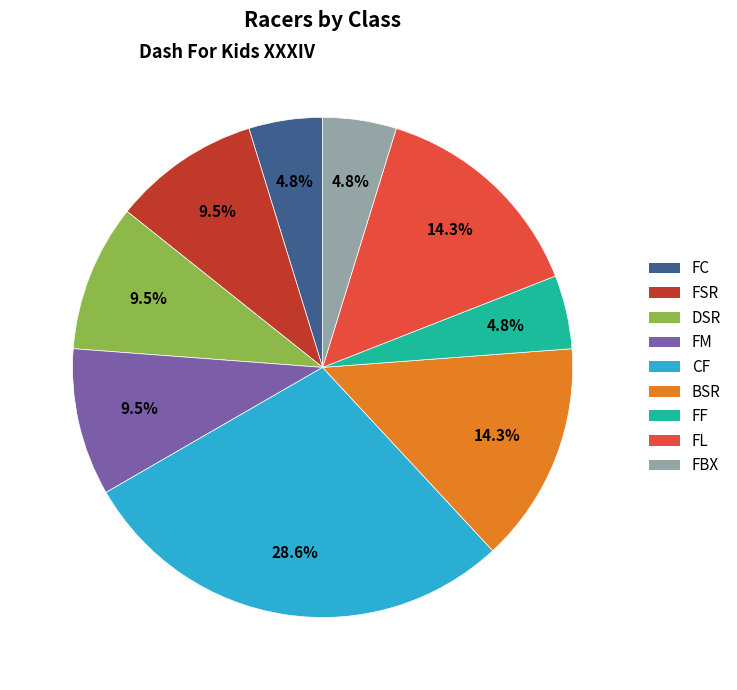

Which slice is the largest?

CF